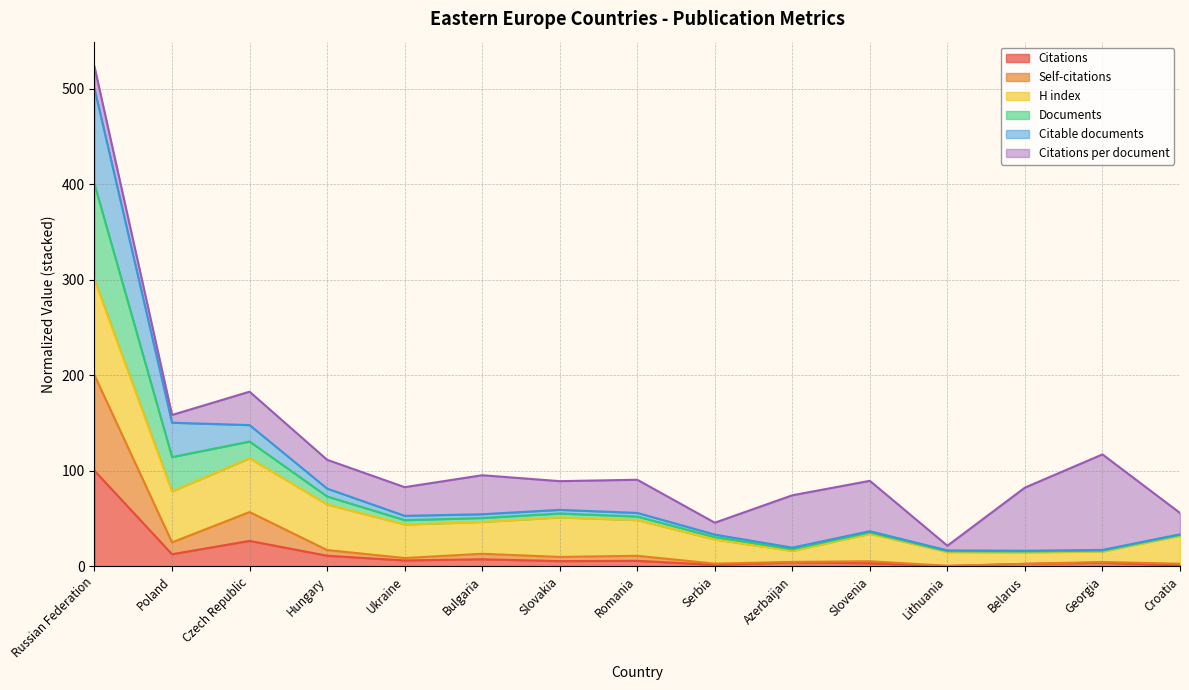

At which category is the sum across all series the highest?

Russian Federation